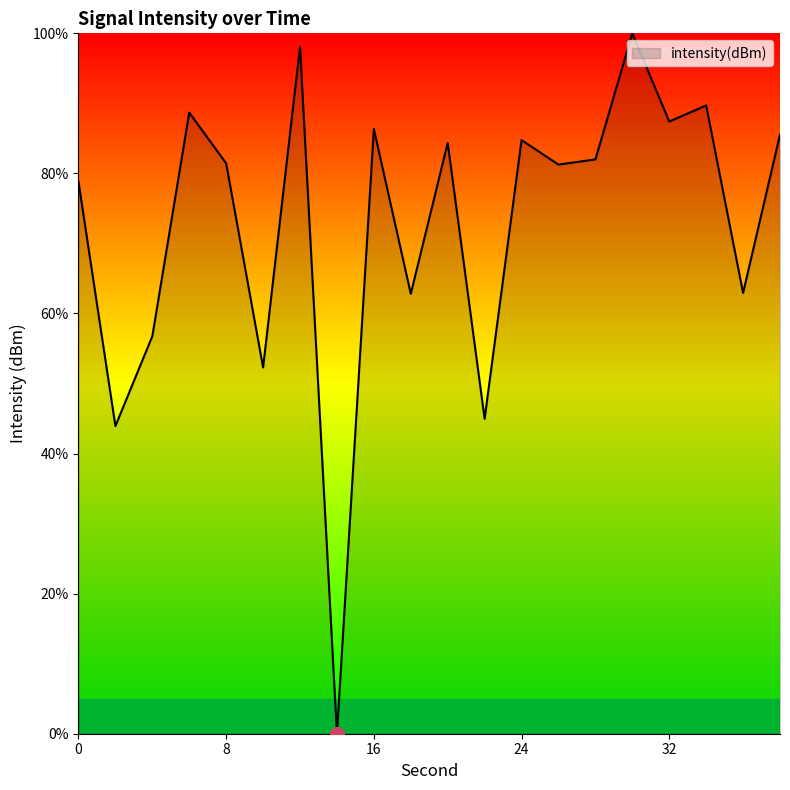

What is the difference between the maximum and minimum values?

100.0